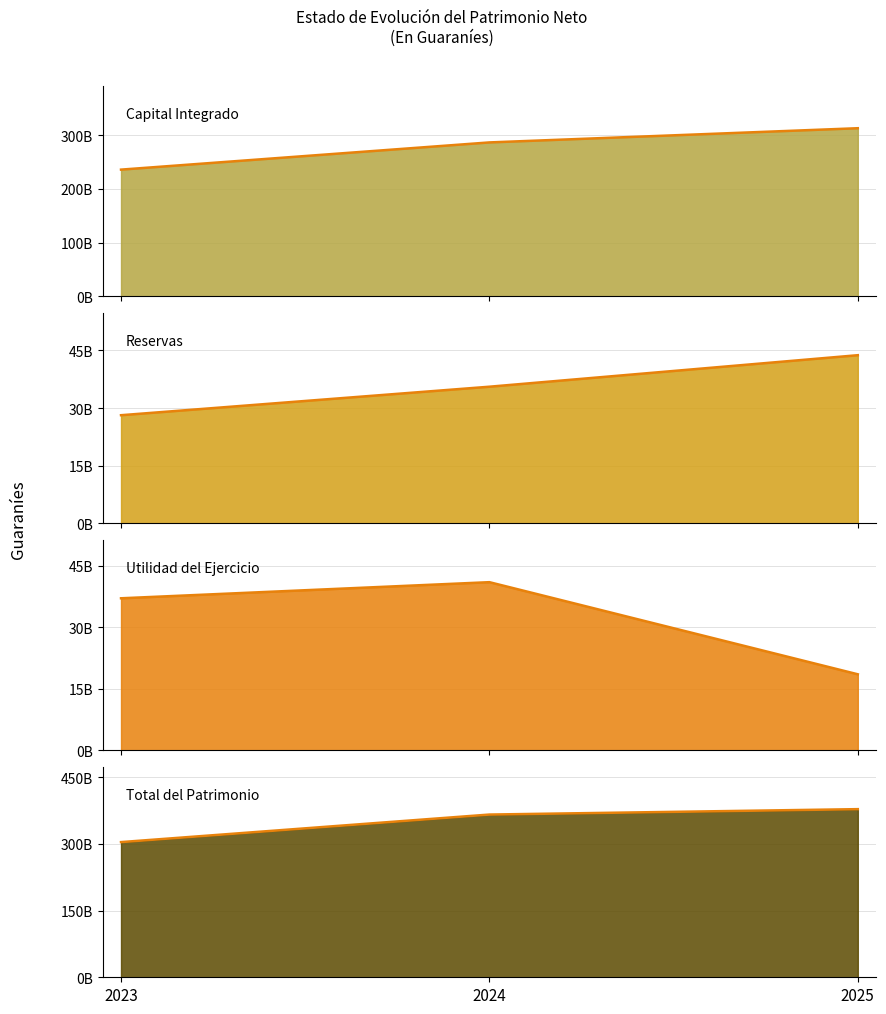

What are all the series names shown in the legend?

Capital Integrado (line), Reservas (line), Utilidad del Ejercicio (line), Total del Patrimonio (line)